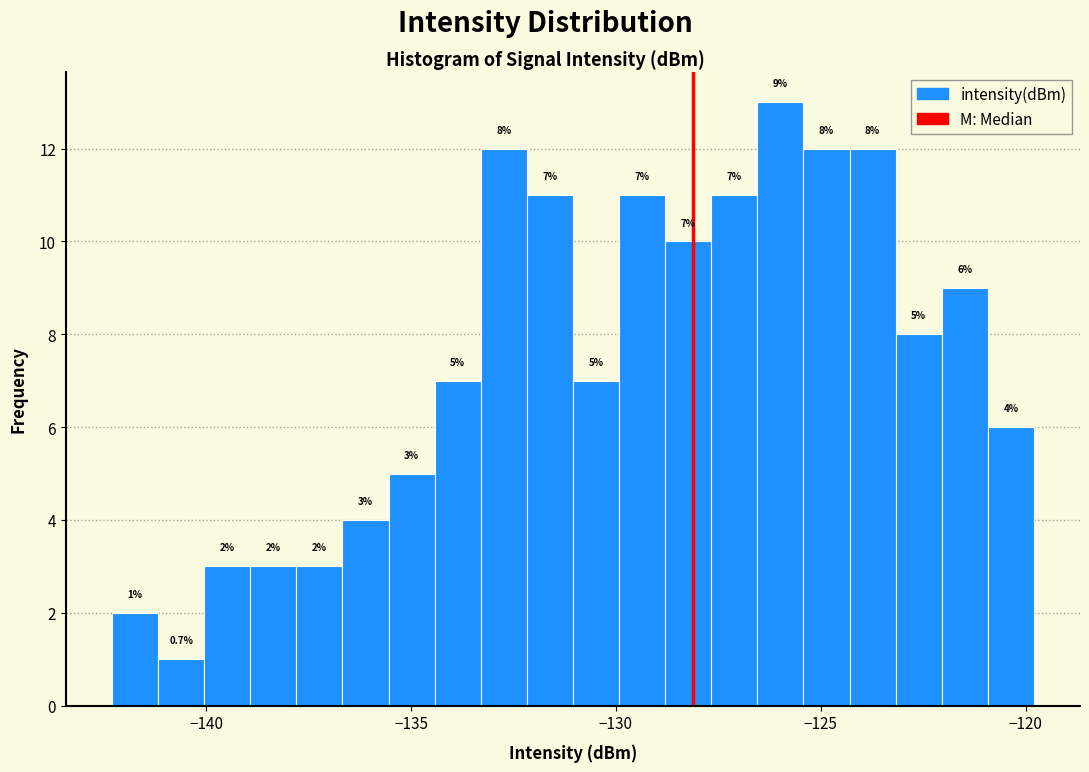

Read against the x-axis, roughly where is the centre of the tallest bar?

-126.0